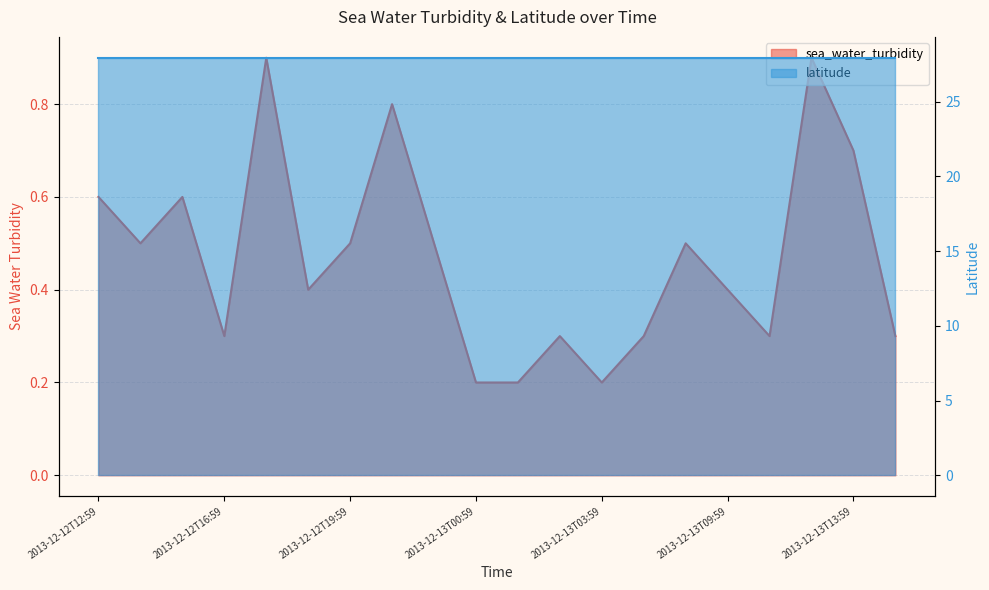

Count the values in the range 0 to 1.

20